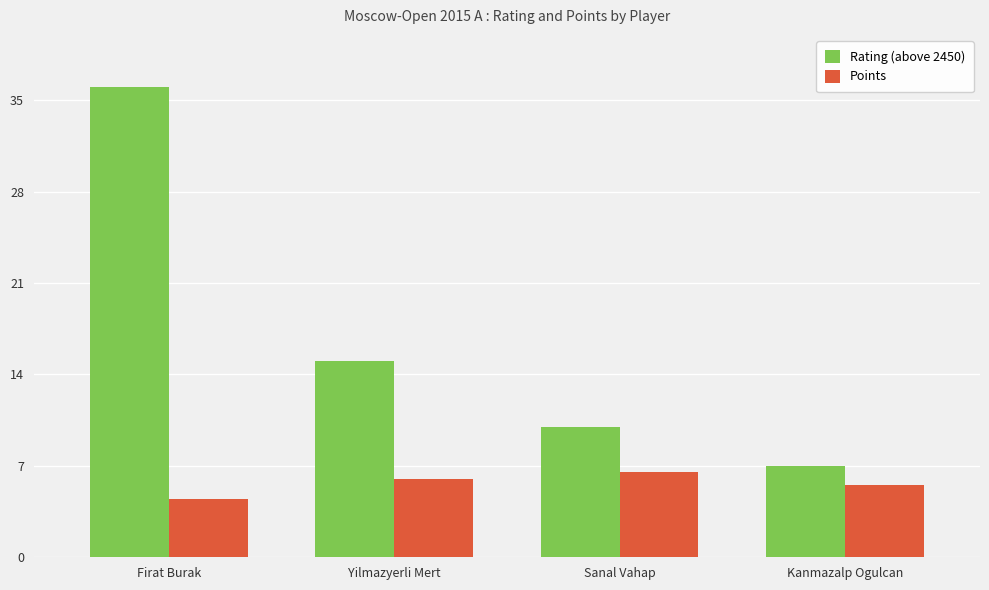

Rank the categories by Points value from lowest to highest.

Firat Burak, Kanmazalp Ogulcan, Yilmazyerli Mert, Sanal Vahap